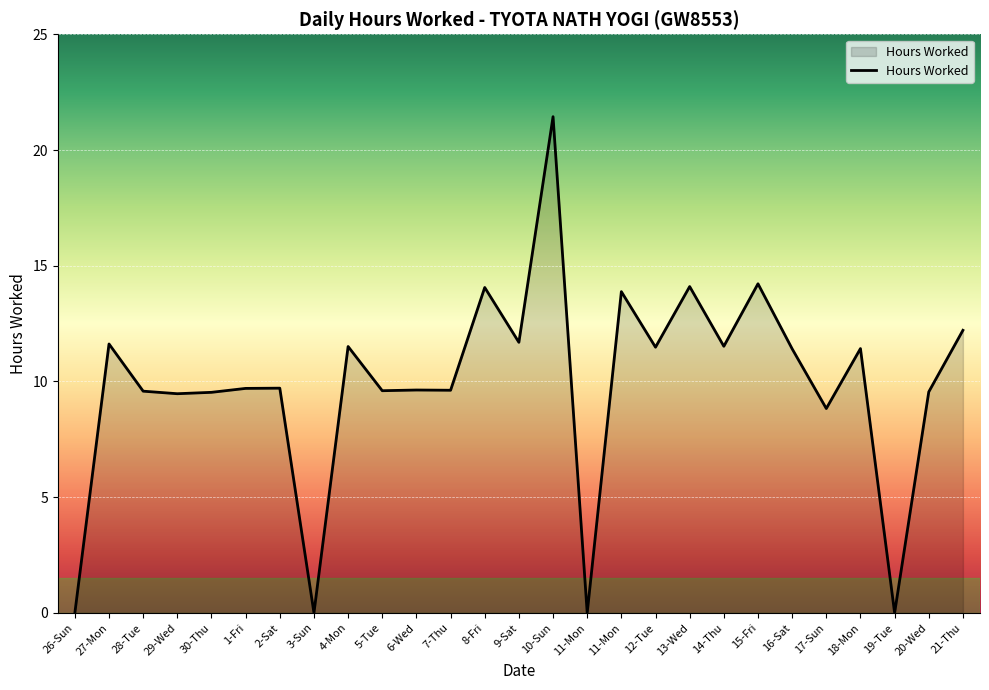

Is this an area chart (filled region under the line)?

Yes